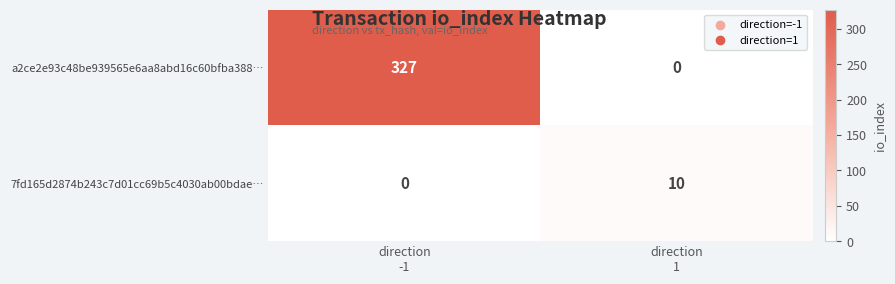

Reading right to left, extract all data points from this chart.

a2ce2e93c48be939565e6aa8abd16c60bfba388…: 0	327
7fd165d2874b243c7d01cc69b5c4030ab00bdae…: 10	0